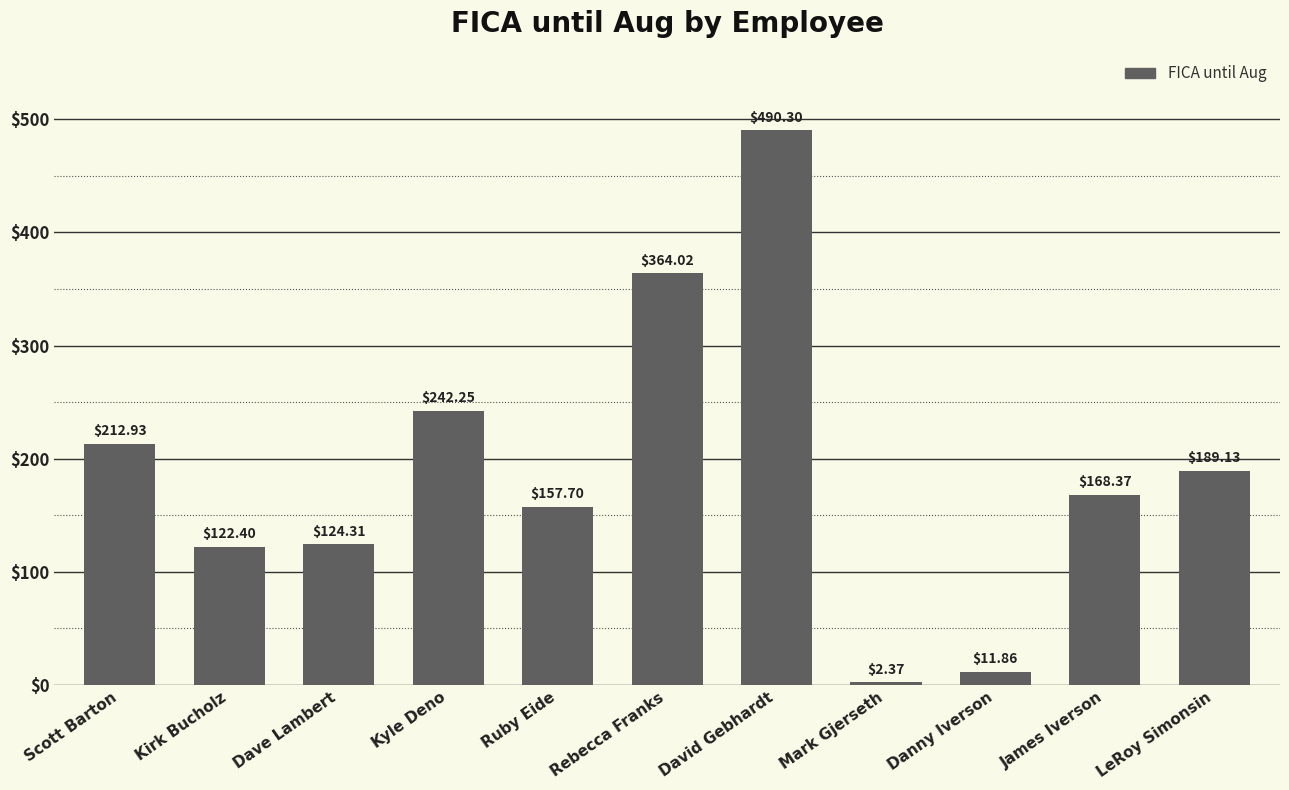

What is the ratio of the value at Kirk Bucholz to the value at LeRoy Simonsin?

0.6